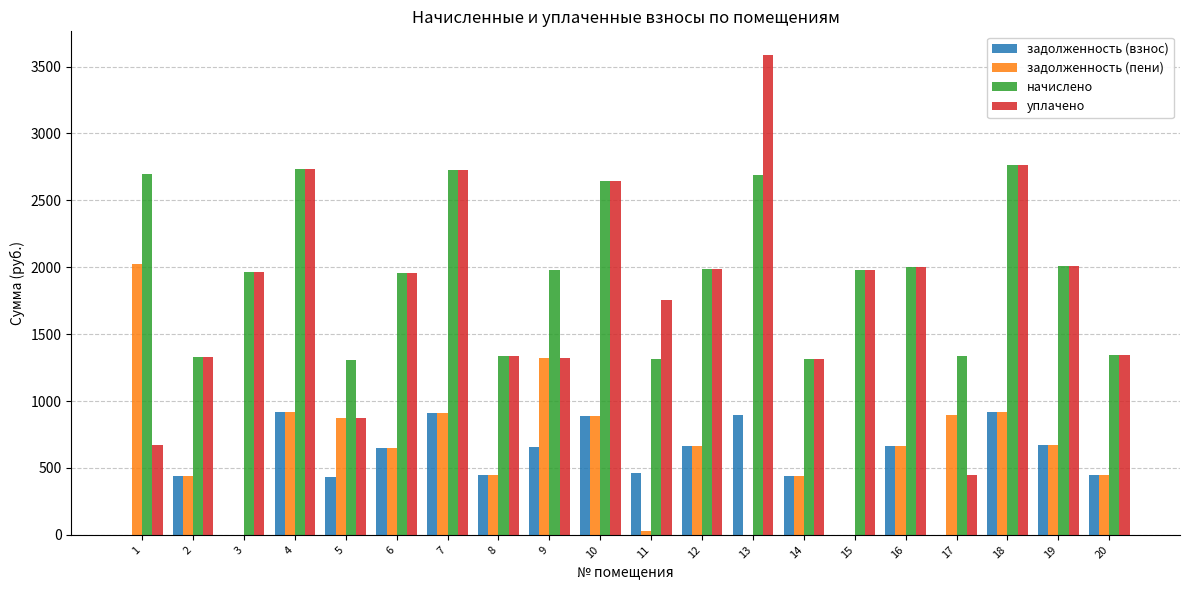

What is the sum of all начислено values?

39403.0